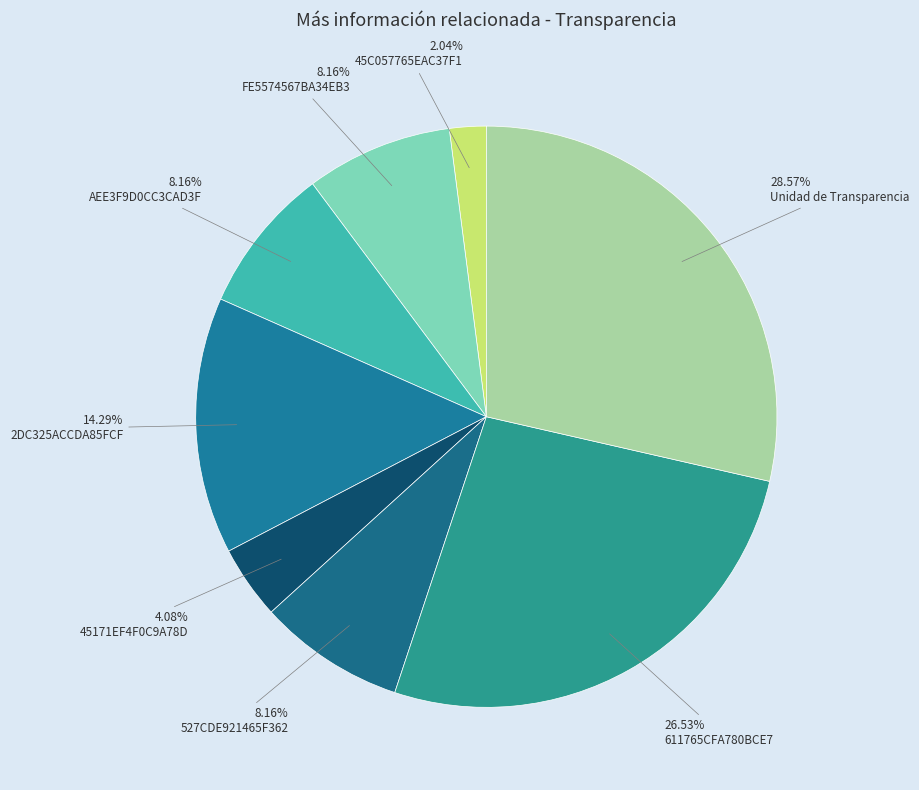

Is it true that 611765CFA780BCE7 is 27% of the pie?

True